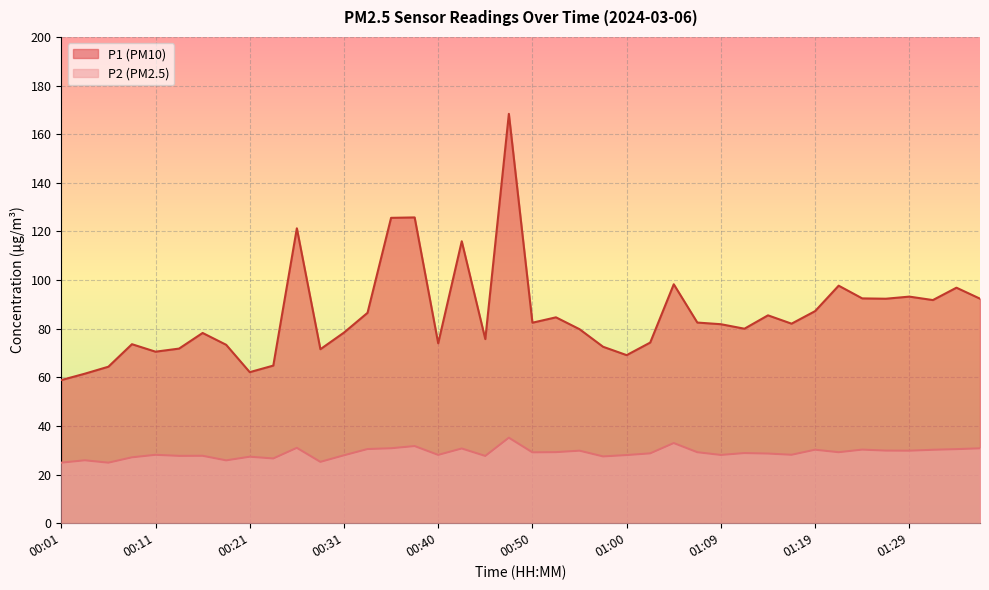

How many lines are shown in the chart?

2